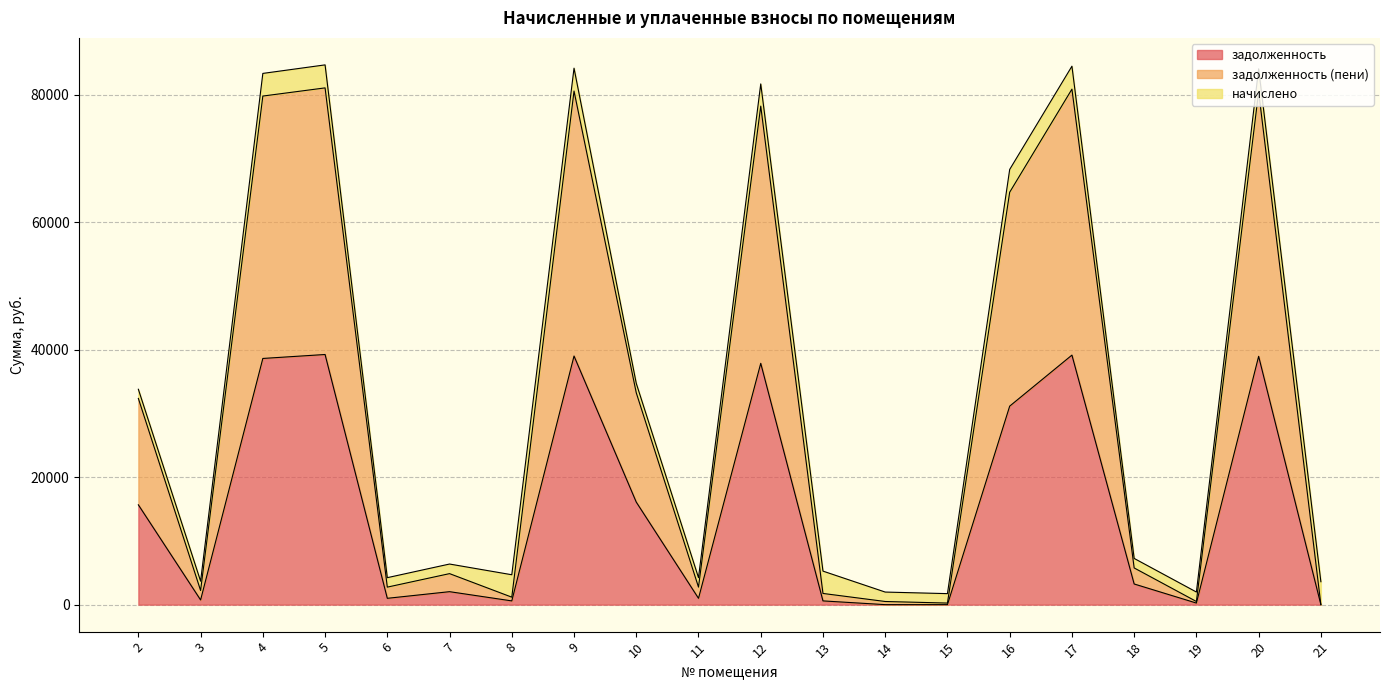

What is the total value across all series at 5?

84679.7